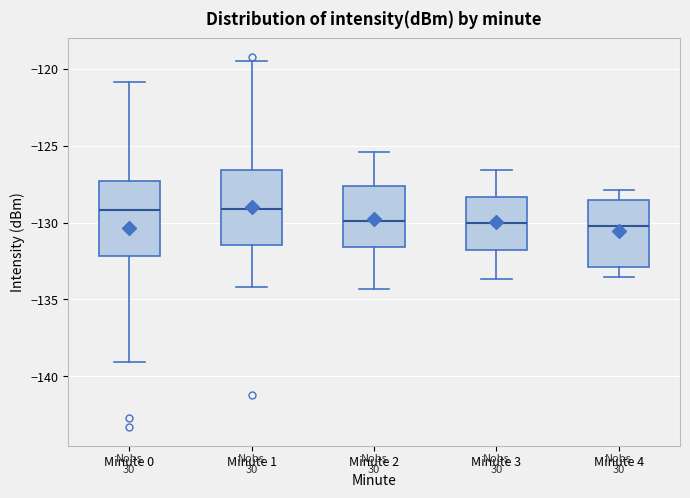

Reading left to right, transcribe this box plot: for each box, give where its median line is, the range the box spans, and where its two whiskers end, as read against the y-axis. The values are not printed on the chart, so give them approximately, as read against the axis.

Minute 0: median -129.0, box -132.0 to -127.5, whiskers -139.0 to -121.0
Minute 1: median -129.0, box -131.5 to -126.5, whiskers -134.0 to -119.5
Minute 2: median -130.0, box -131.5 to -127.5, whiskers -134.5 to -125.5
Minute 3: median -130.0, box -132.0 to -128.5, whiskers -133.5 to -126.5
Minute 4: median -130.0, box -133.0 to -128.5, whiskers -133.5 to -128.0